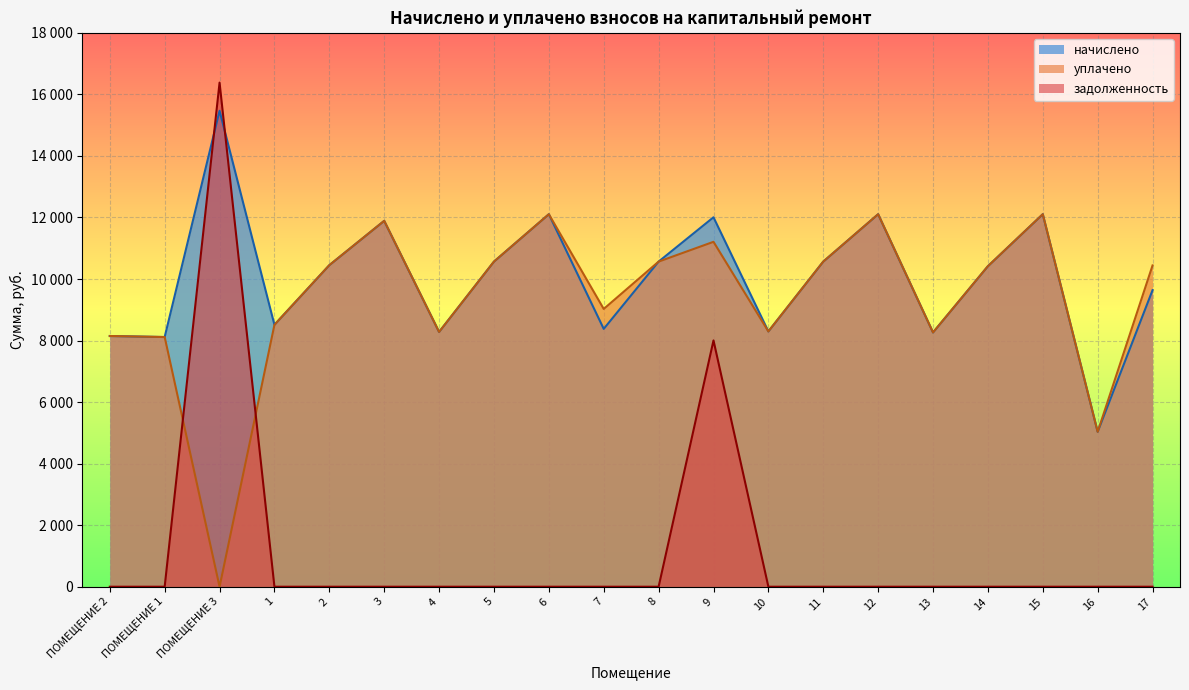

The задолженность series shows 0.0 at 11. True or false?

True